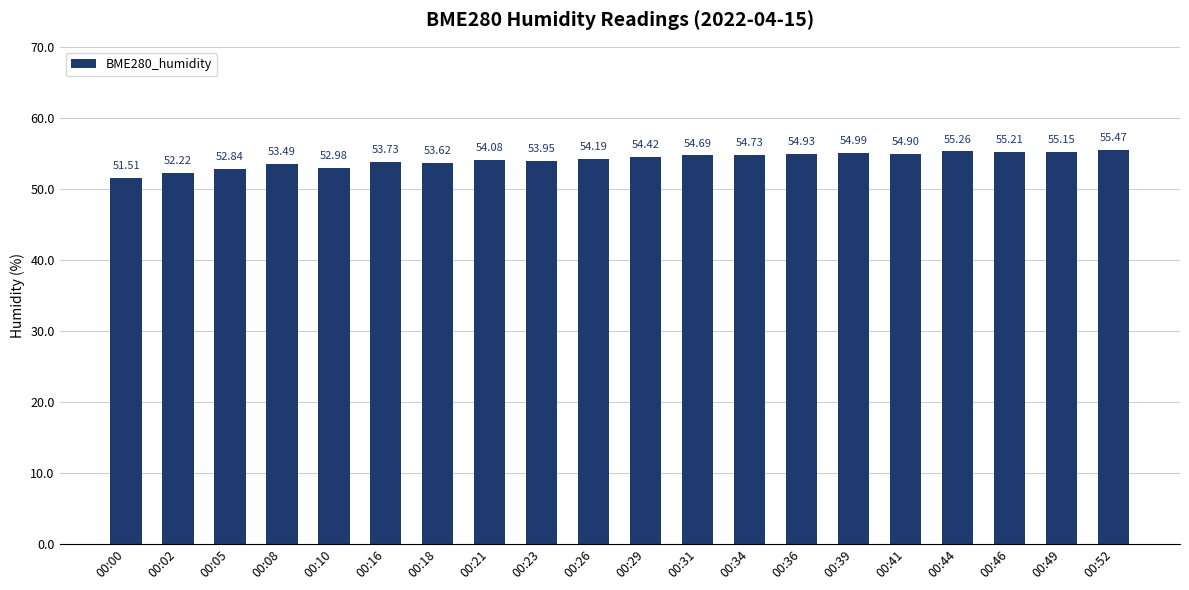

Read the value at 00:02.

52.2